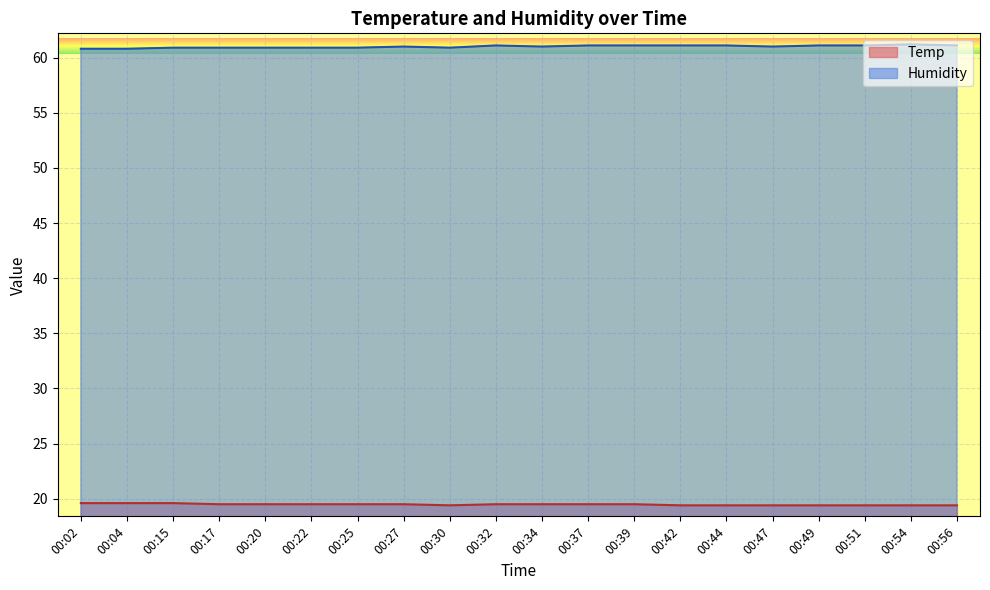

What is the lowest value of the Temp series?

19.4